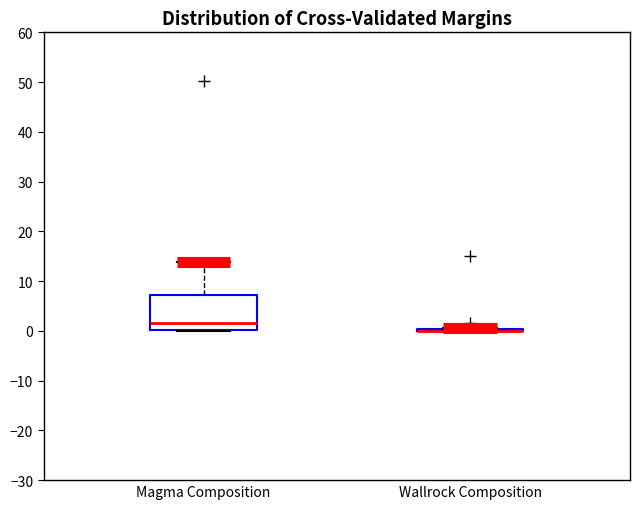

Reading left to right, read every box against the y-axis: the position of its median line, the range the box covers, and the ends of its whiskers. The values are not printed on the chart, so give them approximately, as read against the axis.

Magma Composition: median 2, box 0 to 7, whiskers 0 to 14
Wallrock Composition: box collapsed to a line at 0, whiskers 0 to 1